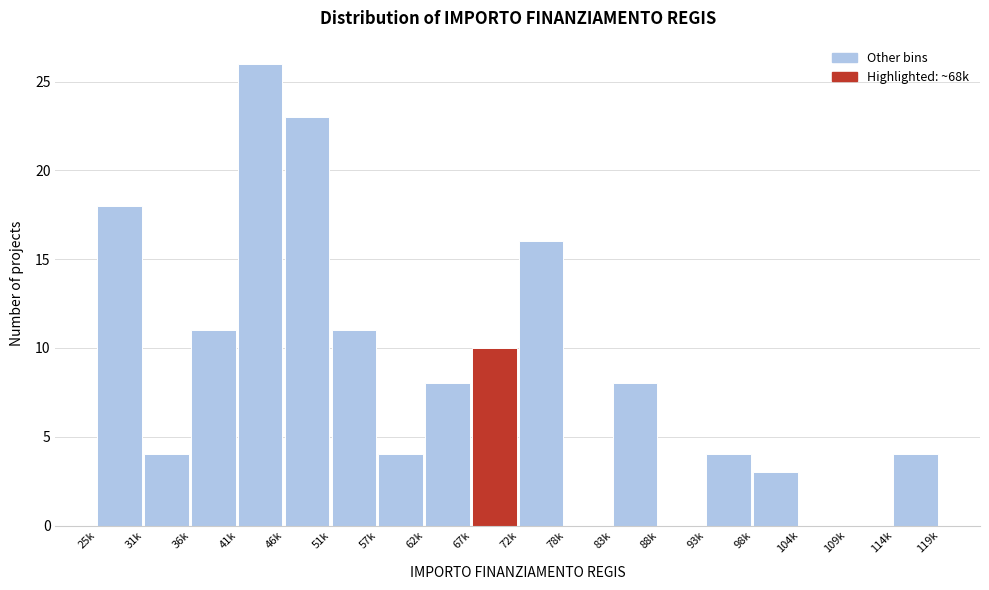

Reading right to left, extract all data points from this chart.

114k=4	109k=0	104k=0	98k=3	93k=4	88k=0	83k=8	78k=0	72k=16	67k=10	62k=8	57k=4	51k=11	46k=23	41k=26	36k=11	31k=4	25k=18